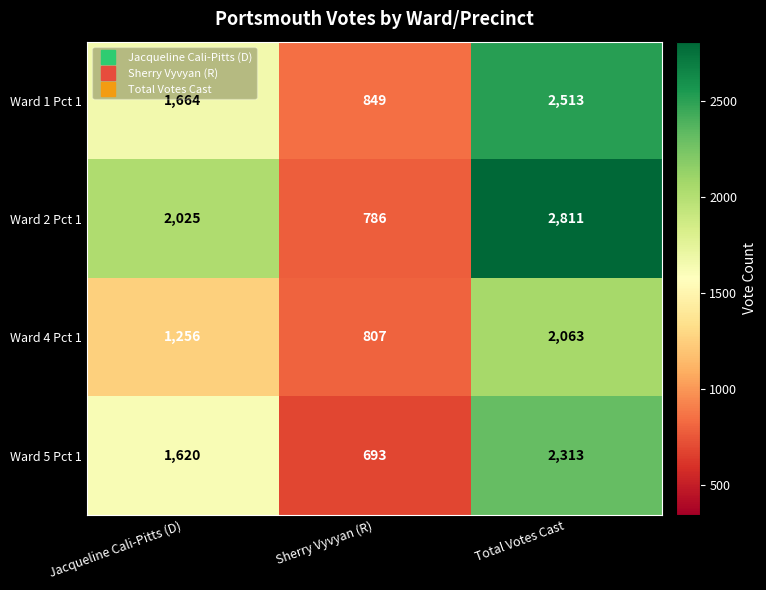

At which label is Ward 2 Pct 1 closest to 1798?

Jacqueline Cali-Pitts (D)